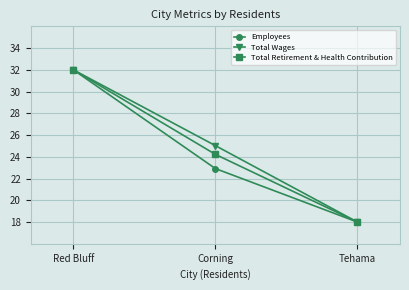

What is the difference between the Total Retirement & Health Contribution values at Red Bluff and Tehama?

14.0